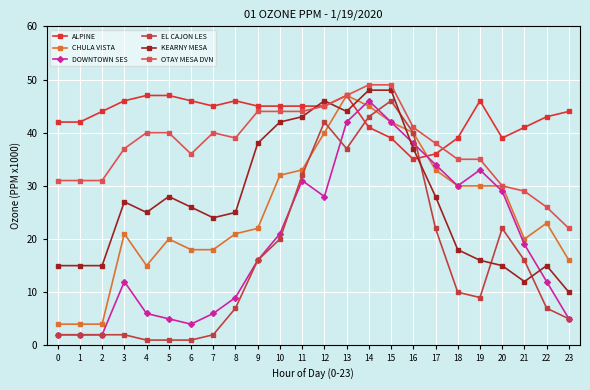

The value of CHULA VISTA at 4 is 15. True or false?

True